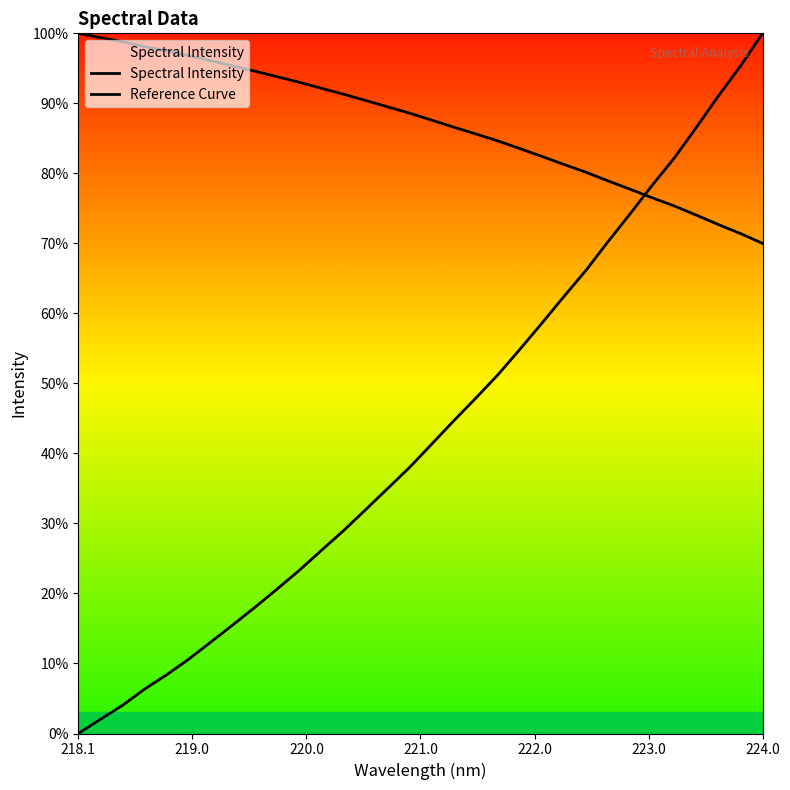

Reading left to right, transcribe all the data shown in this chart.

Spectral Intensity: 1952.1	1991.4	2030.1	2075.1	2114.9	2158.2	2205.7	2253.4	2302.2	2352.7	2404.2	2459.5	2514.0	2572.2	2630.9	2689.9	2754.3	2819.0	2881.9	2946.5	3017.3	3090.0	3164.1	3236.6	3316.3	3393.1	3472.3	3547.6	3632.5	3719.6	3802.3	3892.8
Reference Curve: 3892.8	3881.0	3869.4	3855.9	3844.0	3831.0	3816.7	3802.4	3787.8	3772.6	3757.2	3740.6	3724.2	3706.8	3689.2	3671.5	3652.2	3632.8	3613.9	3594.5	3573.2	3551.5	3529.2	3507.4	3483.6	3460.5	3436.8	3414.2	3388.7	3362.6	3337.7	3310.6